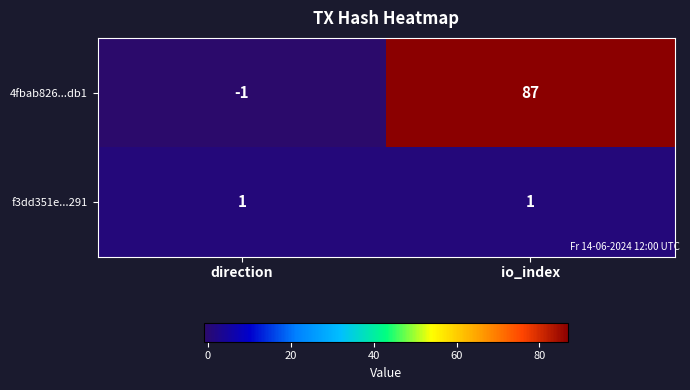

Reading left to right, transcribe all the data shown in this chart.

4fbab826...db1: -1	87
f3dd351e...291: 1	1